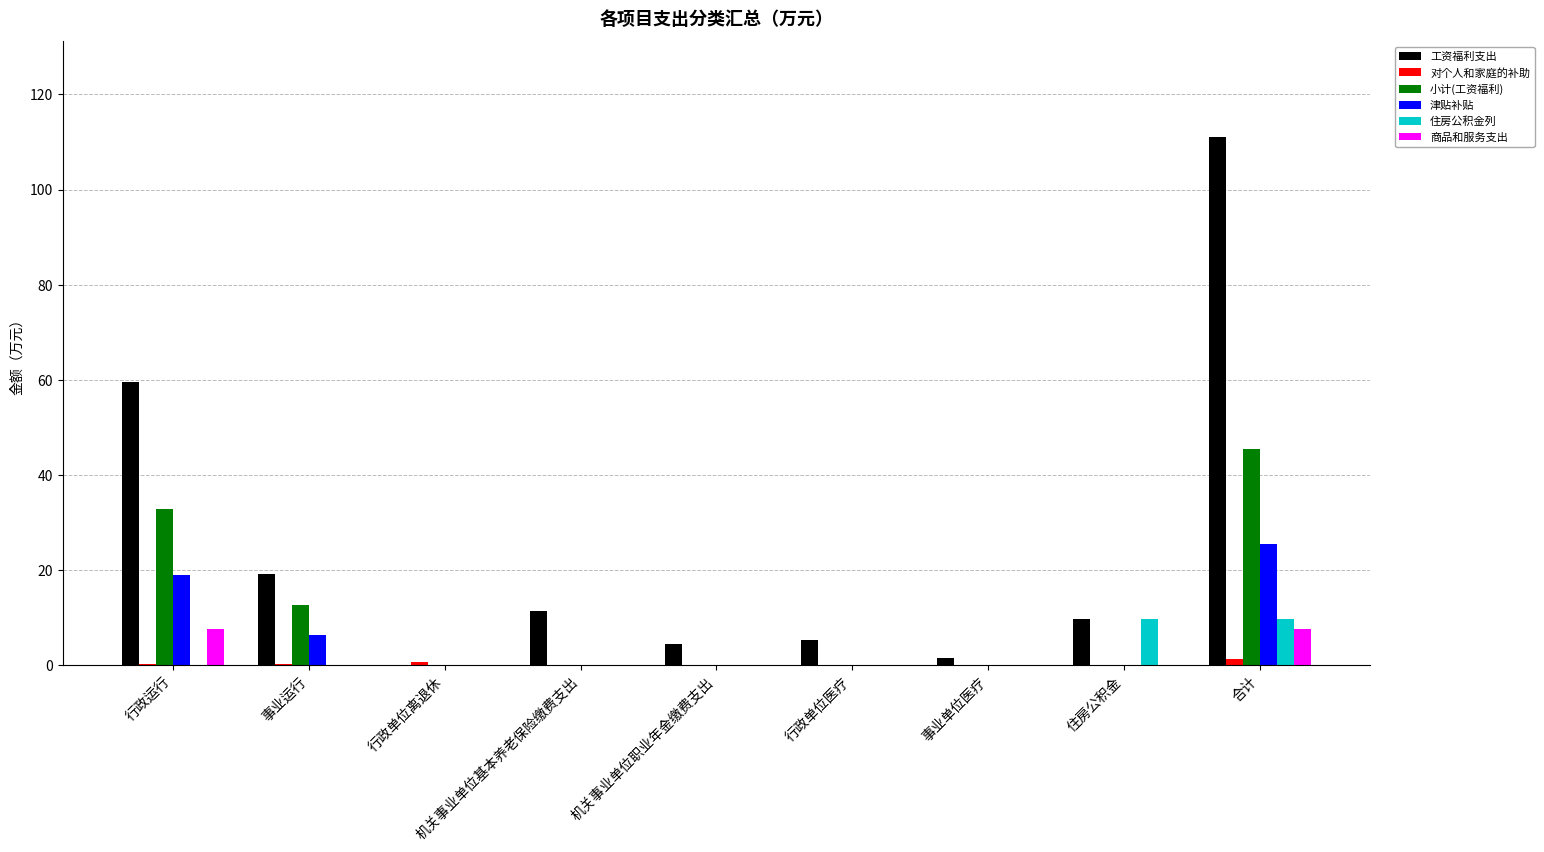

Which series has the largest total across all categories?

工资福利支出